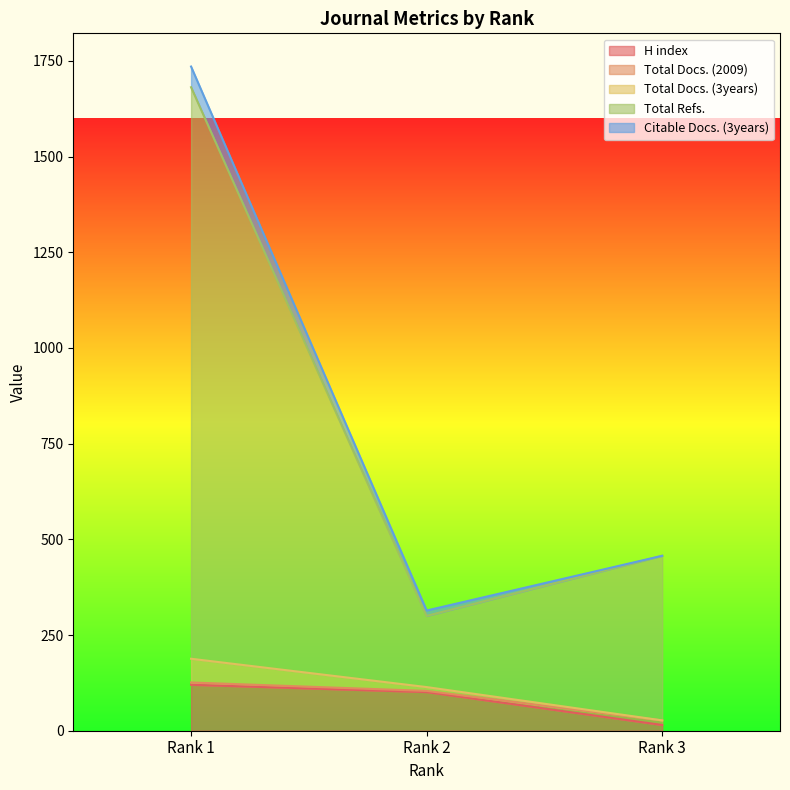

What is the value of the H index point at the 3rd from the left?

15